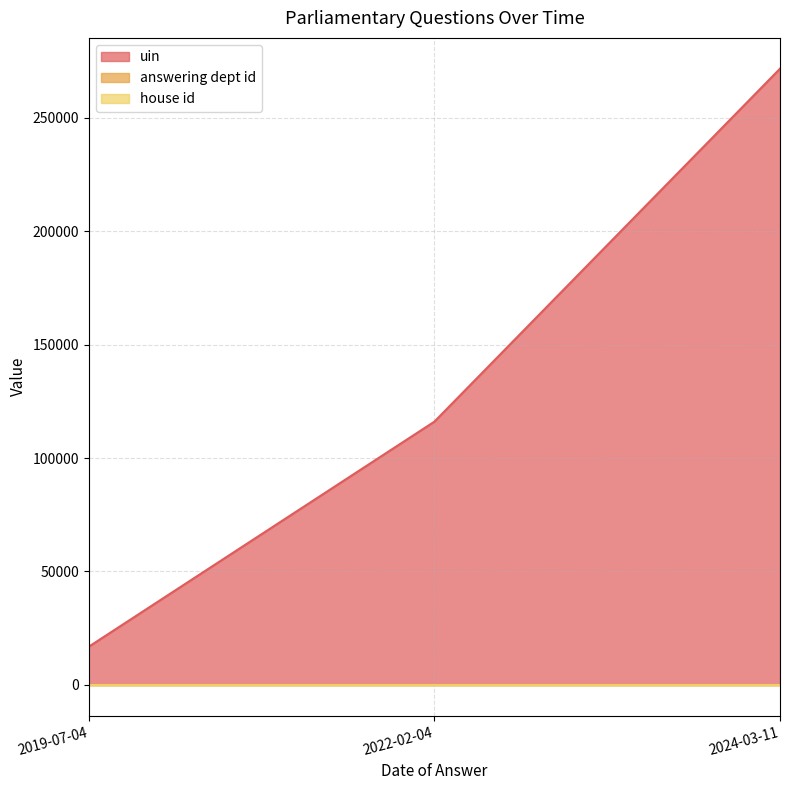

List the series in order of their peak value, lowest first.

house id, answering dept id, uin